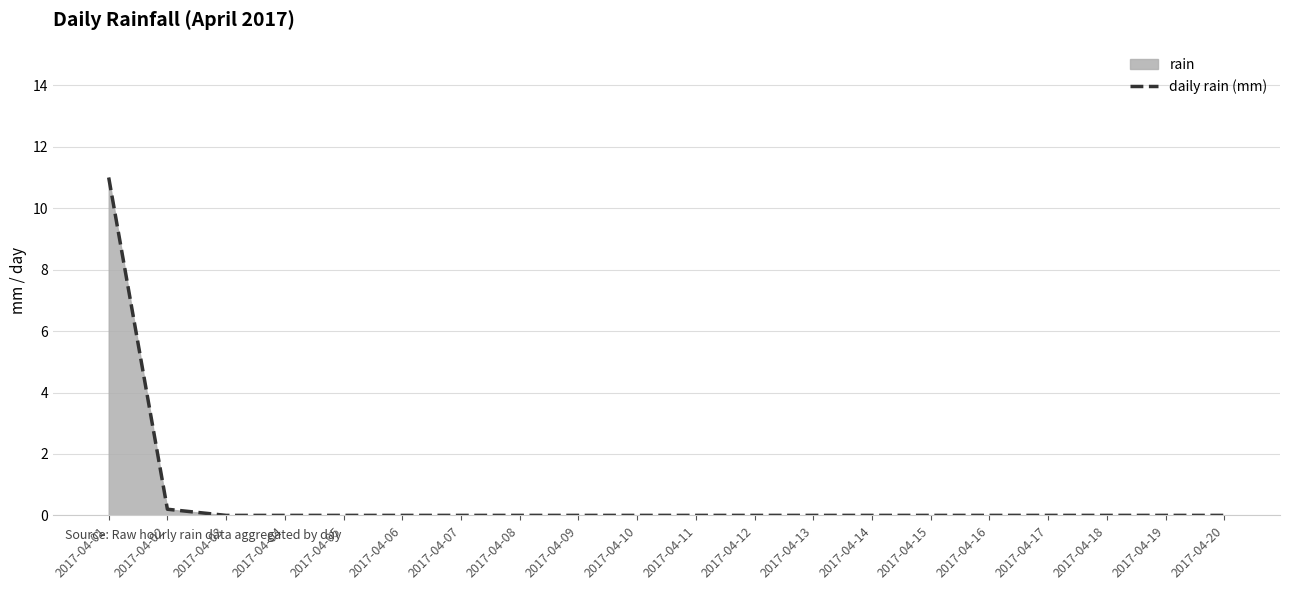

Rank the categories by value from highest to lowest.

2017-04-01, 2017-04-02, 2017-04-03, 2017-04-04, 2017-04-05, 2017-04-06, 2017-04-07, 2017-04-08, 2017-04-09, 2017-04-10, 2017-04-11, 2017-04-12, 2017-04-13, 2017-04-14, 2017-04-15, 2017-04-16, 2017-04-17, 2017-04-18, 2017-04-19, 2017-04-20